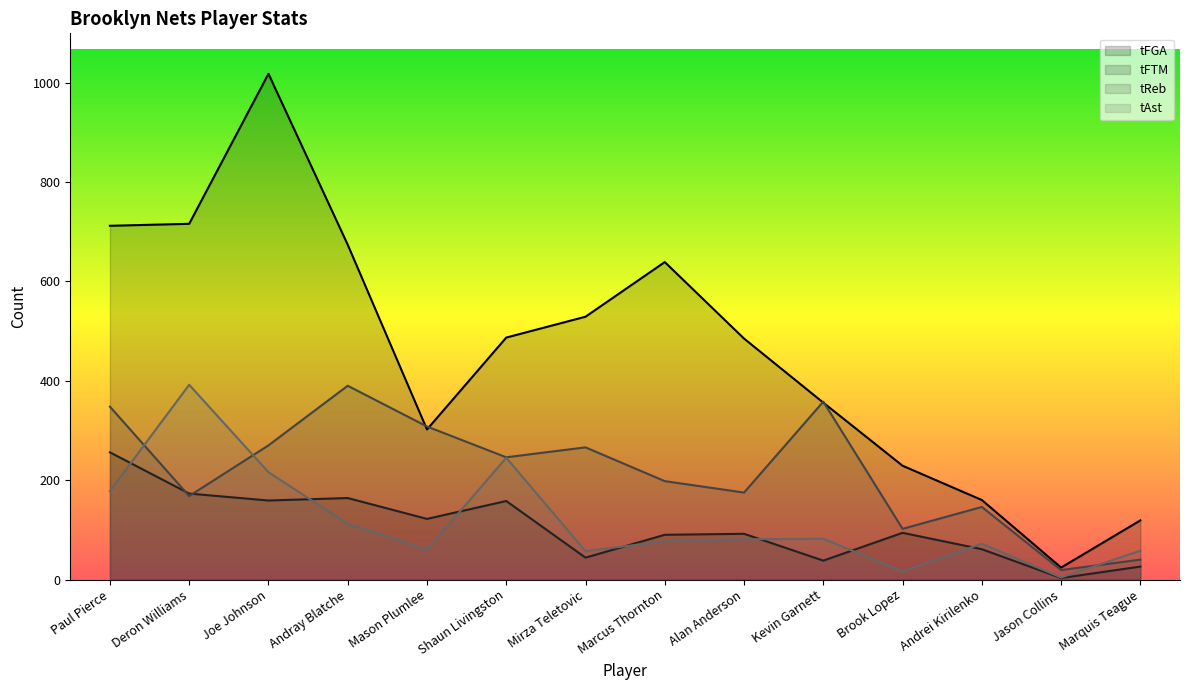

Is it true that tFTM equals 22 at Kevin Garnett?

False